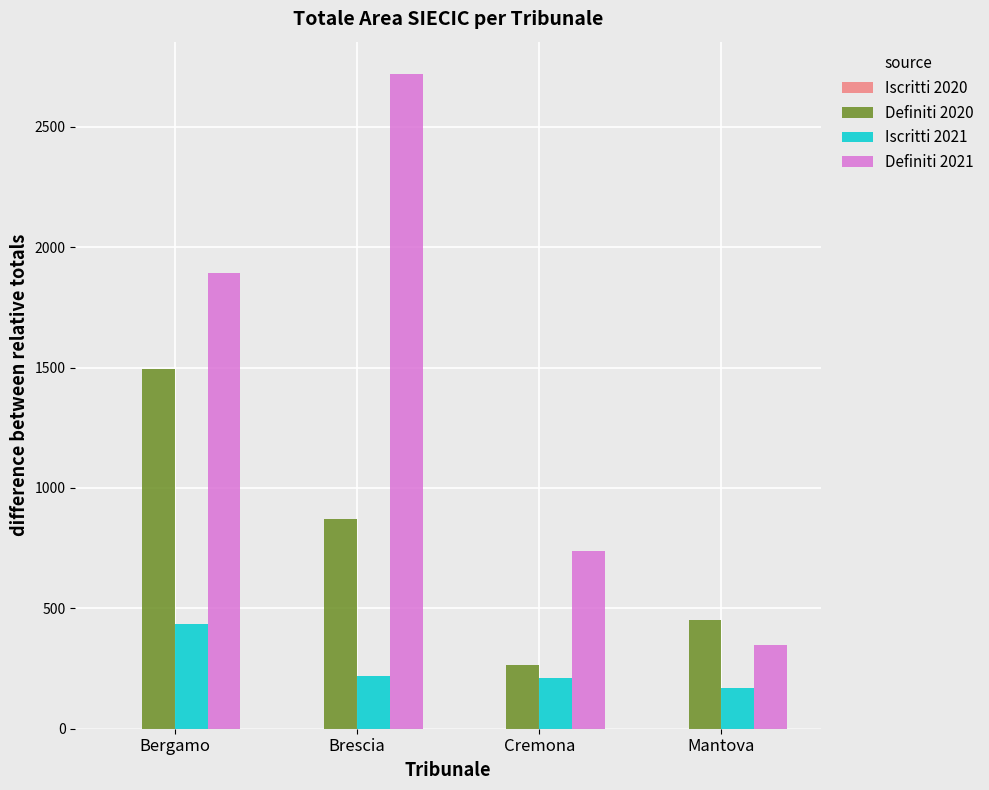

Rank the series by their maximum value, from highest to lowest.

Definiti 2021, Definiti 2020, Iscritti 2021